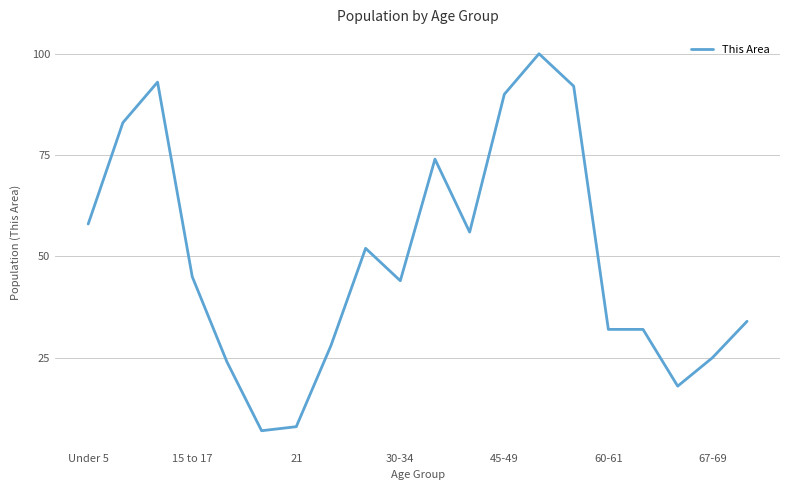

Count the number of data series in this chart.

1